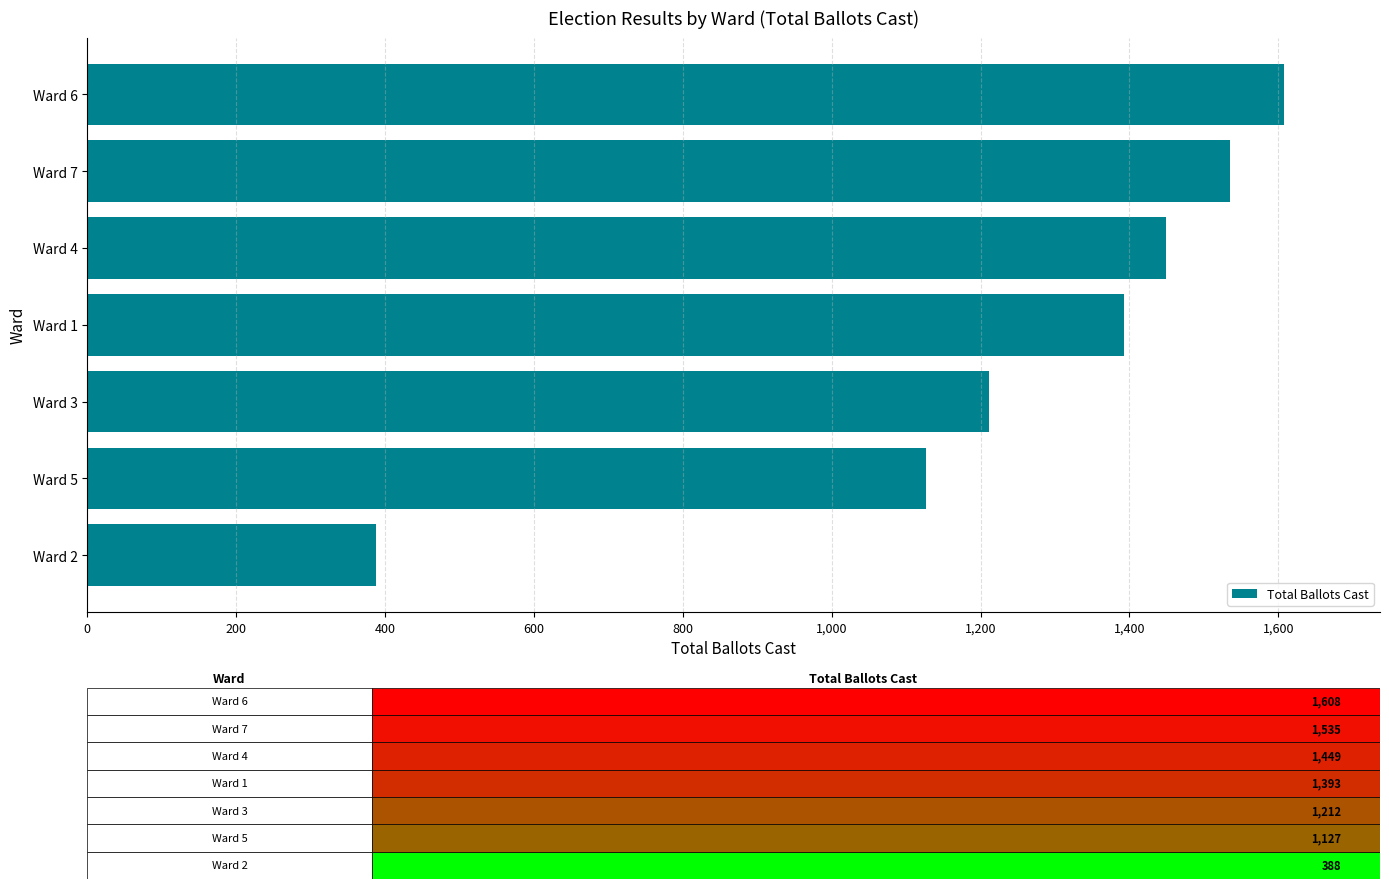

How many series are shown in this chart?

1